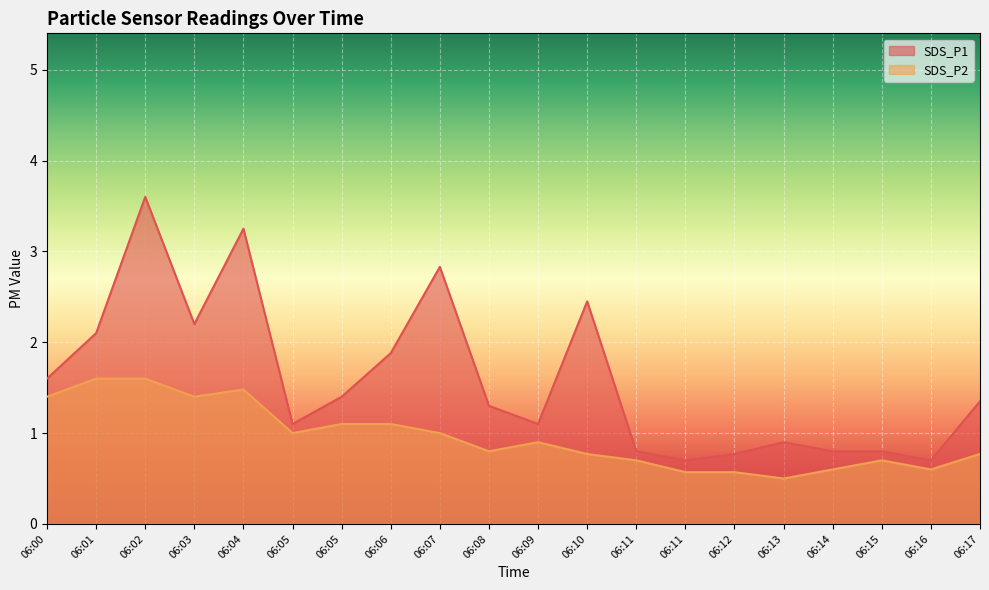

True or false: SDS_P2 and SDS_P1 cross at least once.

False